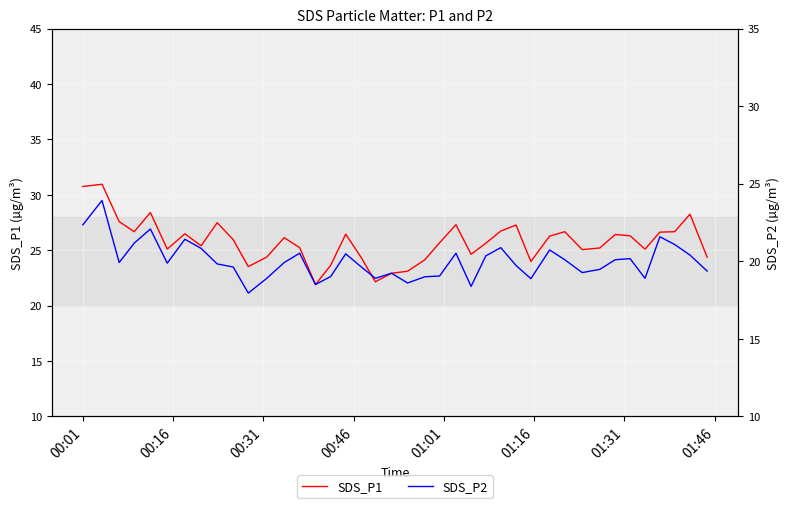

What is the highest value of the SDS_P2 series?

23.9